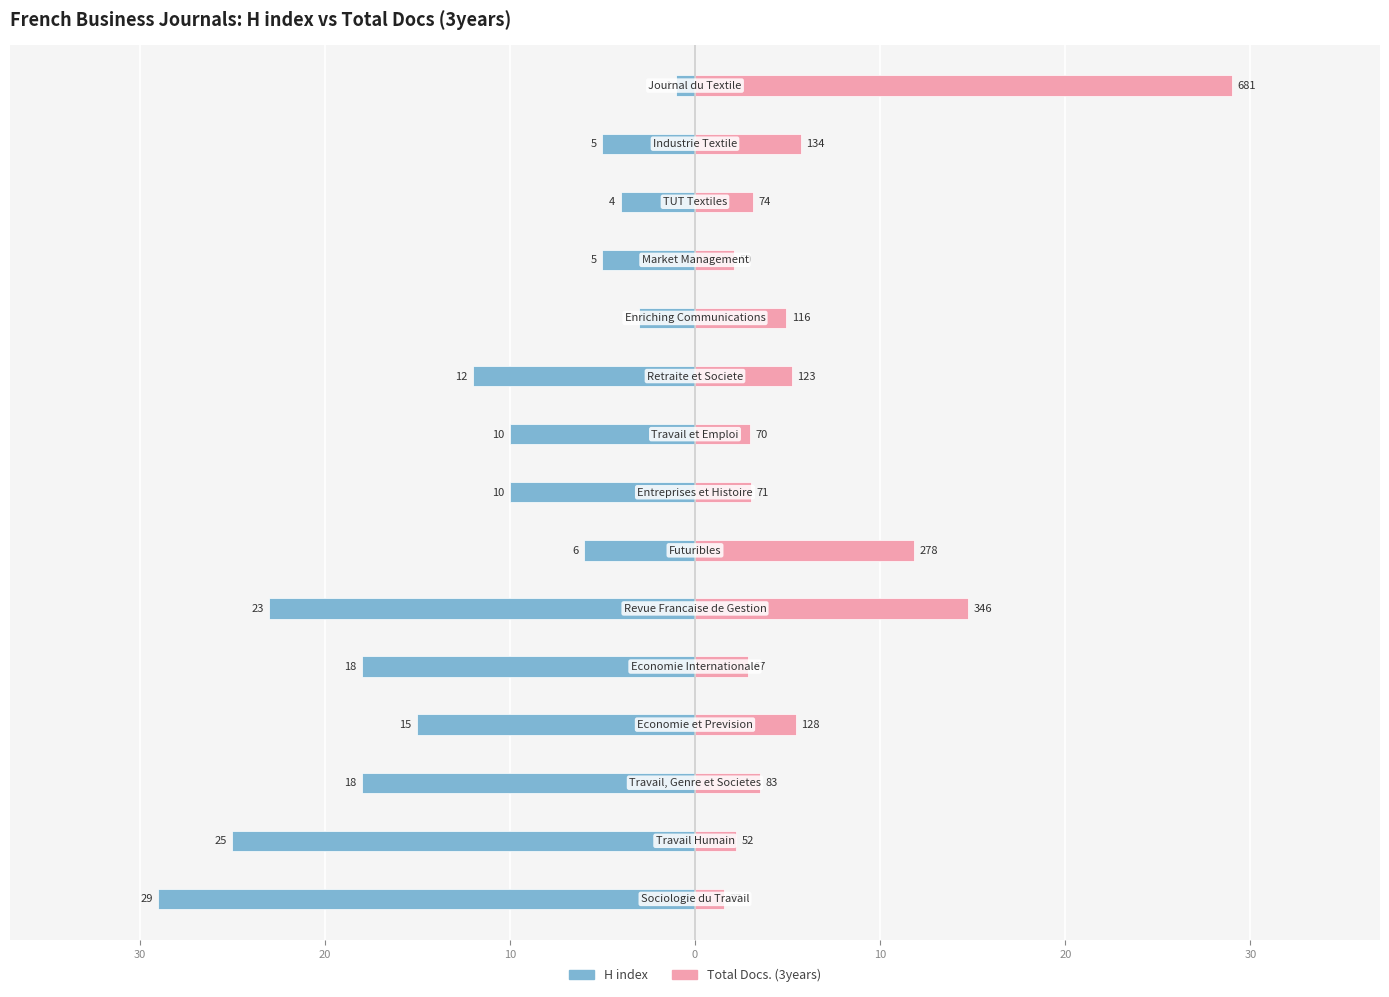

Rank the series by their maximum value, from highest to lowest.

Total Docs. (3years), H index